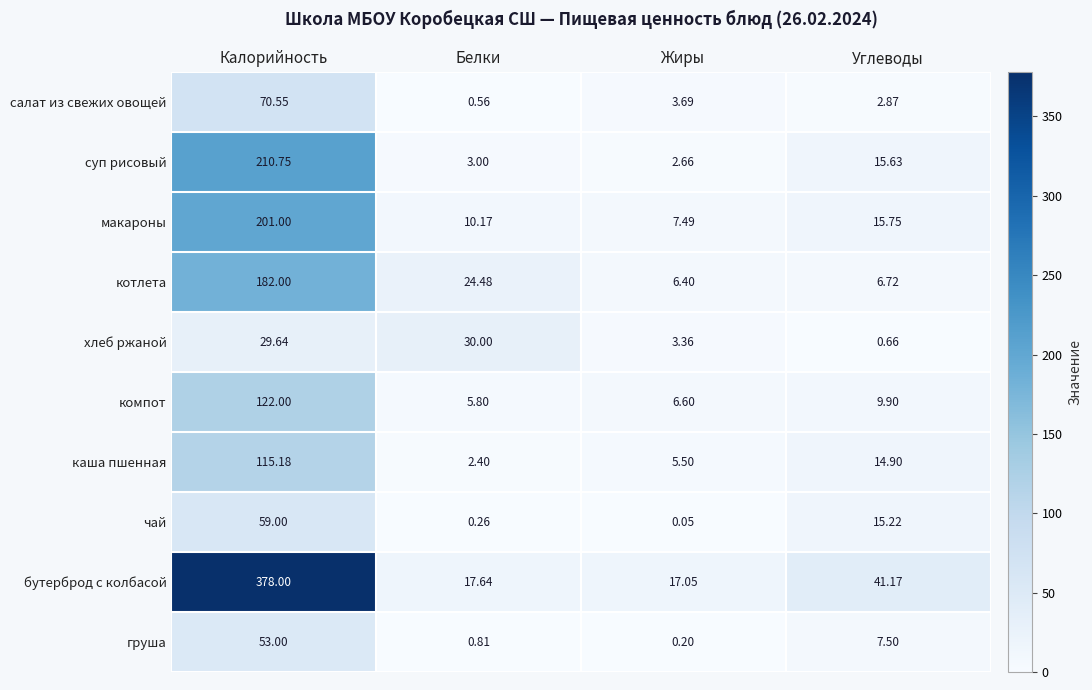

Rank the series by their maximum value, from highest to lowest.

бутерброд с колбасой, суп рисовый, макароны, котлета, компот, каша пшенная, салат из свежих овощей, чай, груша, хлеб ржаной